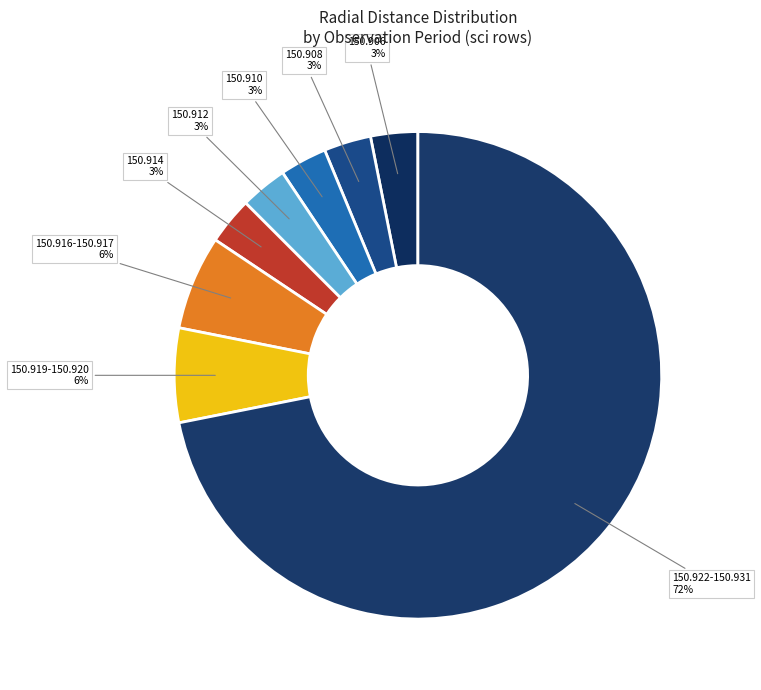

How many slices are in this pie chart?

8